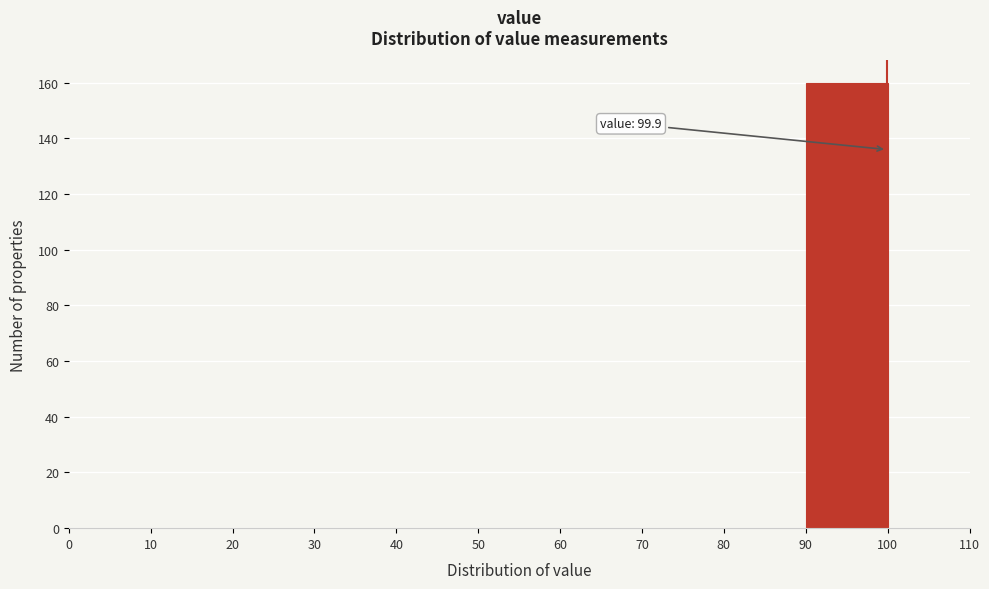

Over which range of the x-axis is the bar tallest?

90 to 100